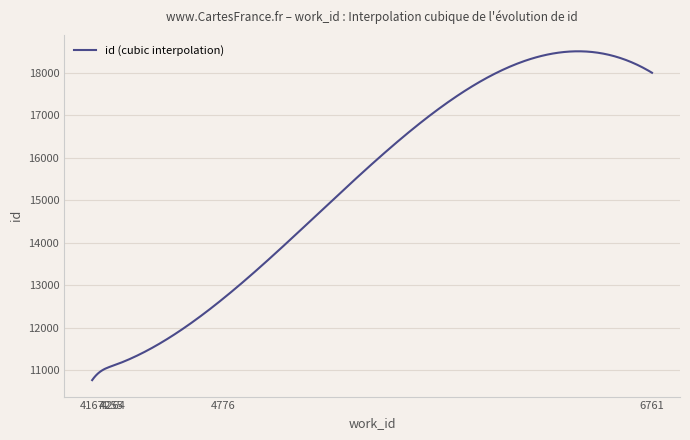

What is the smallest value displayed?

10761.0